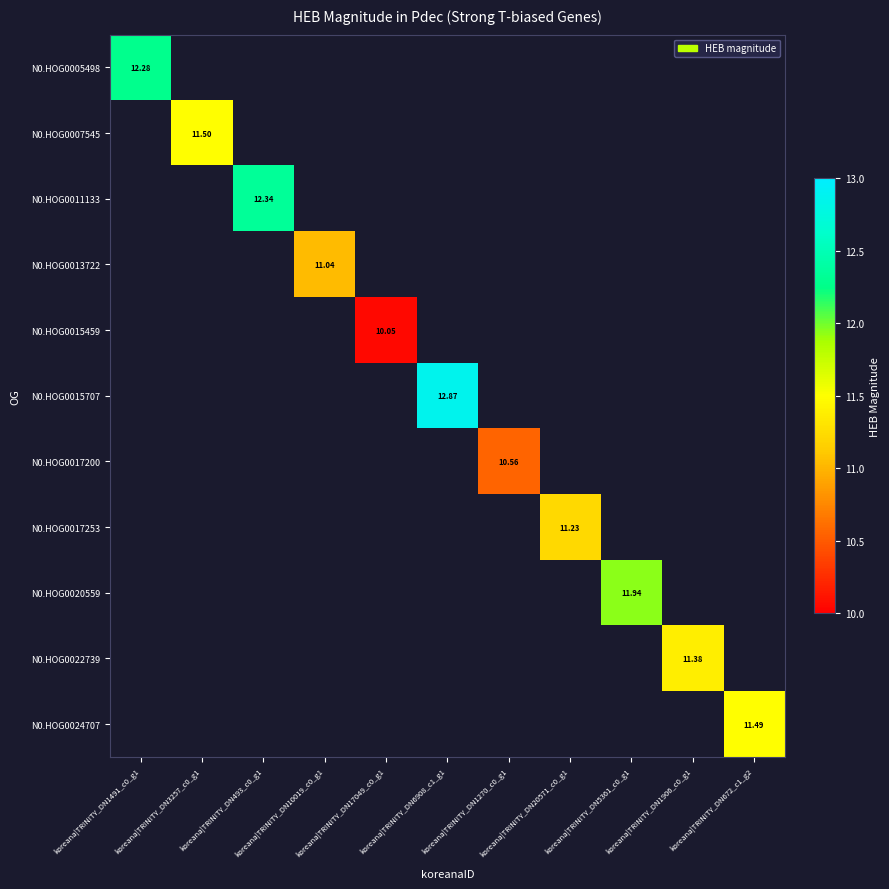

Between koreana|TRINITY_DN1270_c0_g1 and koreana|TRINITY_DN672_c1_g2, which is larger?

koreana|TRINITY_DN672_c1_g2